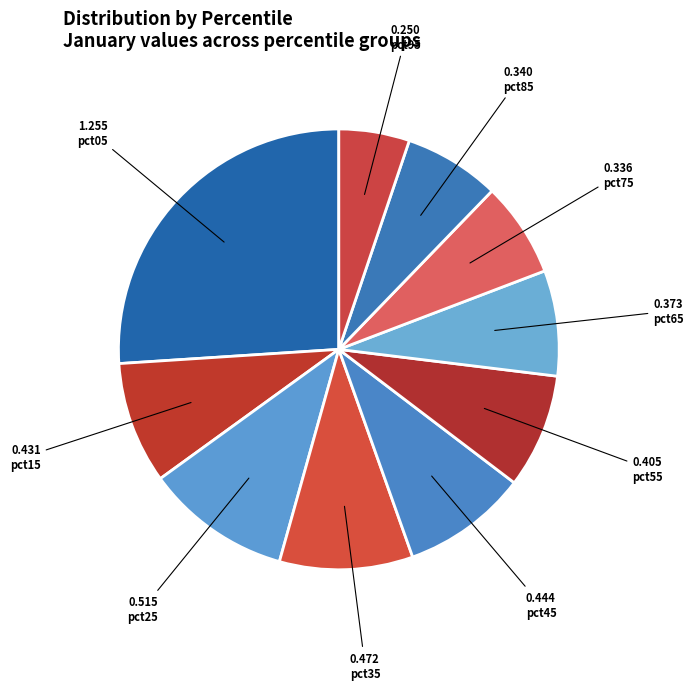

How many slices are in this pie chart?

10